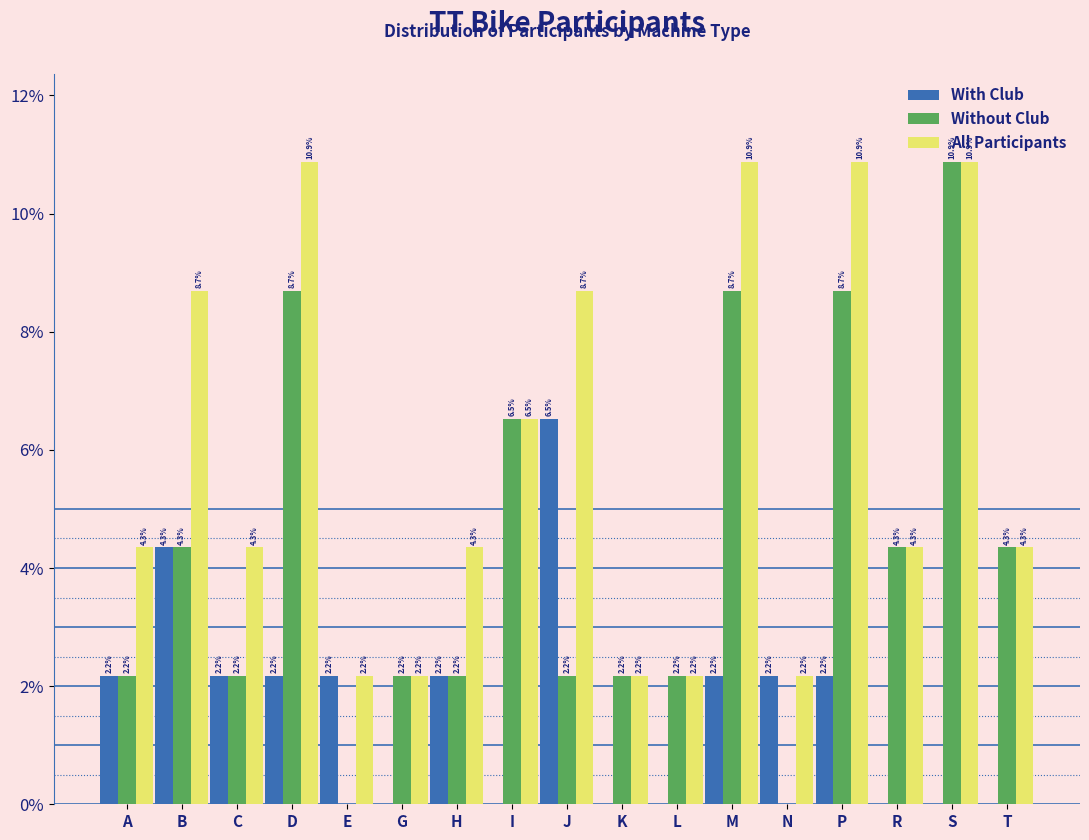

Reading right to left, what are all the values shown in this chart?

With Club: T=0.0	S=0.0	R=0.0	P=2.2	N=2.2	M=2.2	L=0.0	K=0.0	J=6.5	I=0.0	H=2.2	G=0.0	E=2.2	D=2.2	C=2.2	B=4.3	A=2.2
Without Club: T=4.3	S=10.9	R=4.3	P=8.7	N=0.0	M=8.7	L=2.2	K=2.2	J=2.2	I=6.5	H=2.2	G=2.2	E=0.0	D=8.7	C=2.2	B=4.3	A=2.2
All Participants: T=4.3	S=10.9	R=4.3	P=10.9	N=2.2	M=10.9	L=2.2	K=2.2	J=8.7	I=6.5	H=4.3	G=2.2	E=2.2	D=10.9	C=4.3	B=8.7	A=4.3